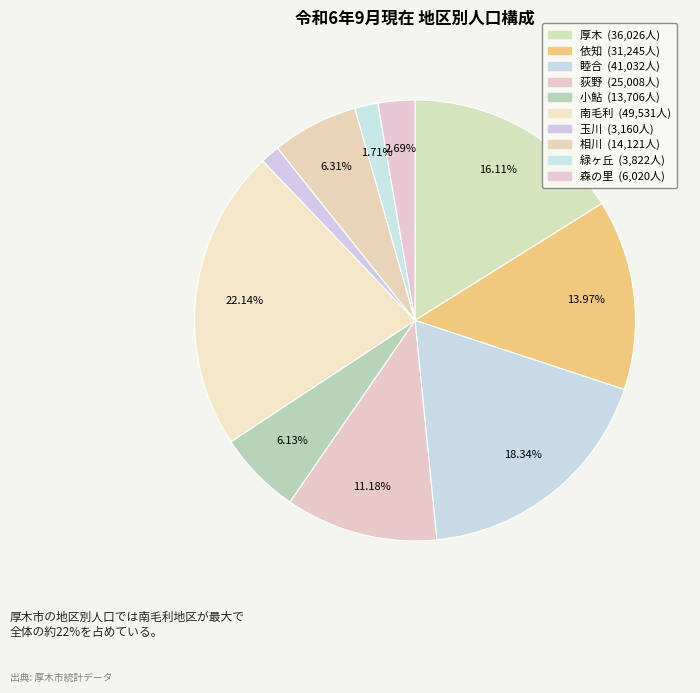

To the nearest percent, what percentage of the pie is 森の里?

3%